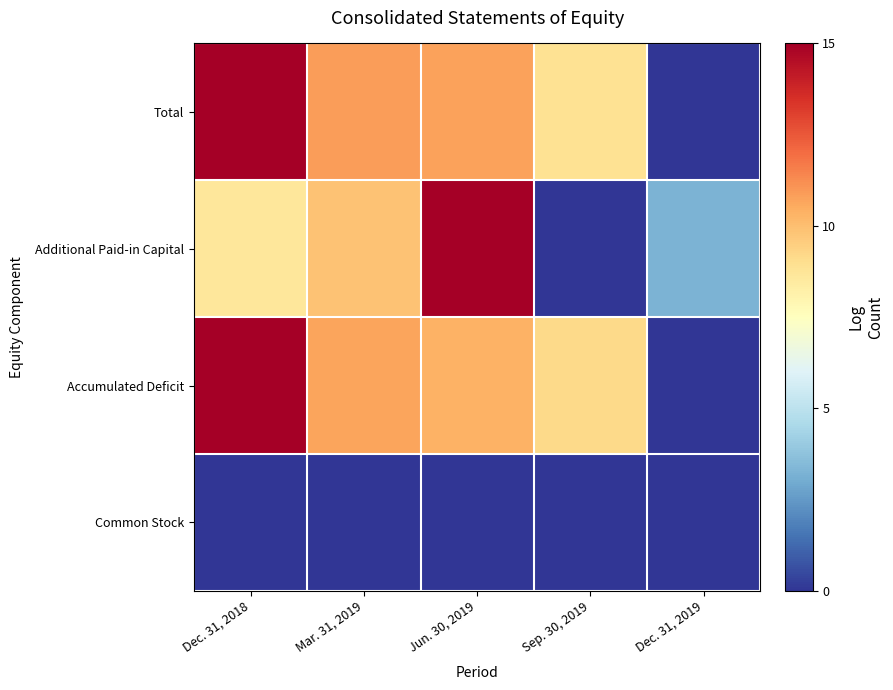

What is the difference between the highest and lowest values at Sep. 30, 2019?

9.2